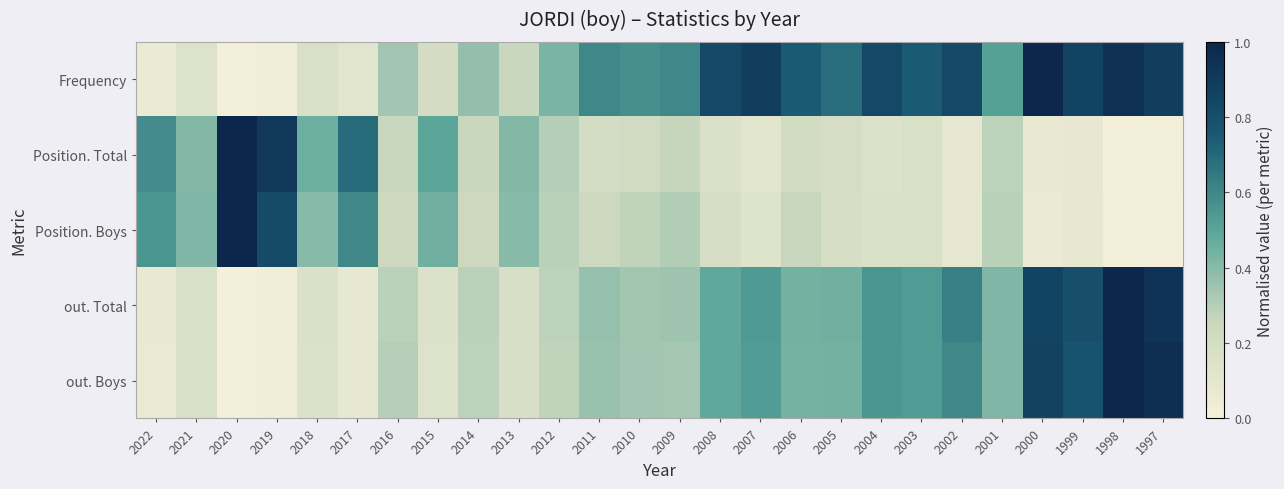

At 2012, list the series in order from largest to smallest.

Frequency, Position. Total, Position. Boys, out. Total, out. Boys